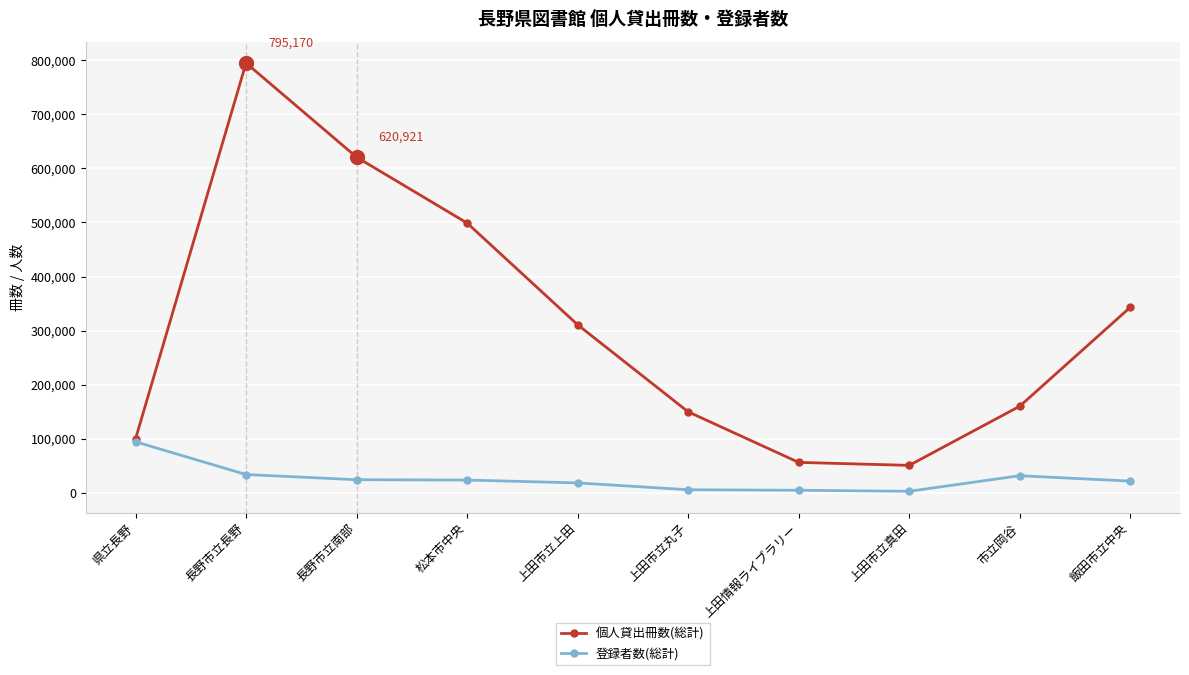

Is this an area chart (filled region under the line)?

No